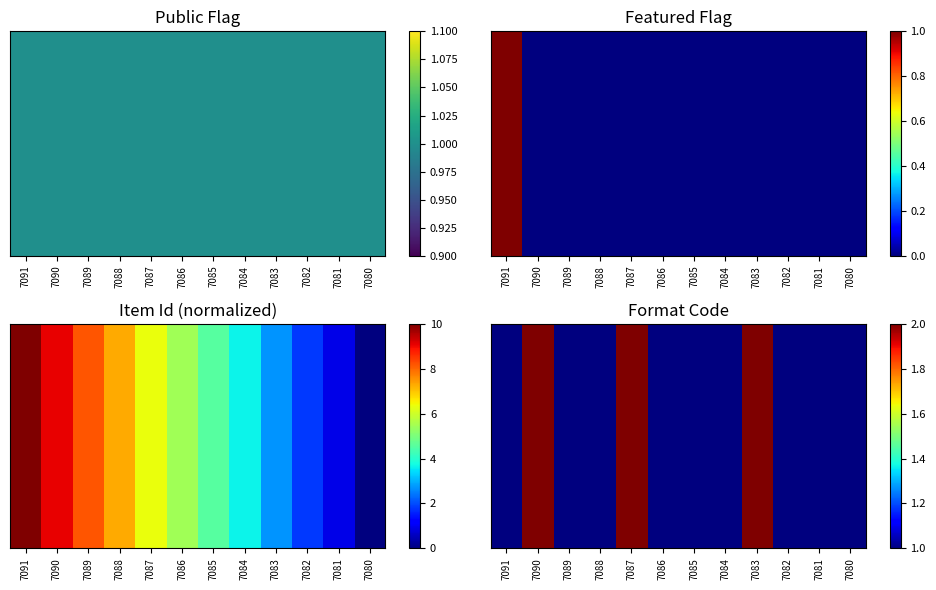

Count the number of categories in the chart.

12